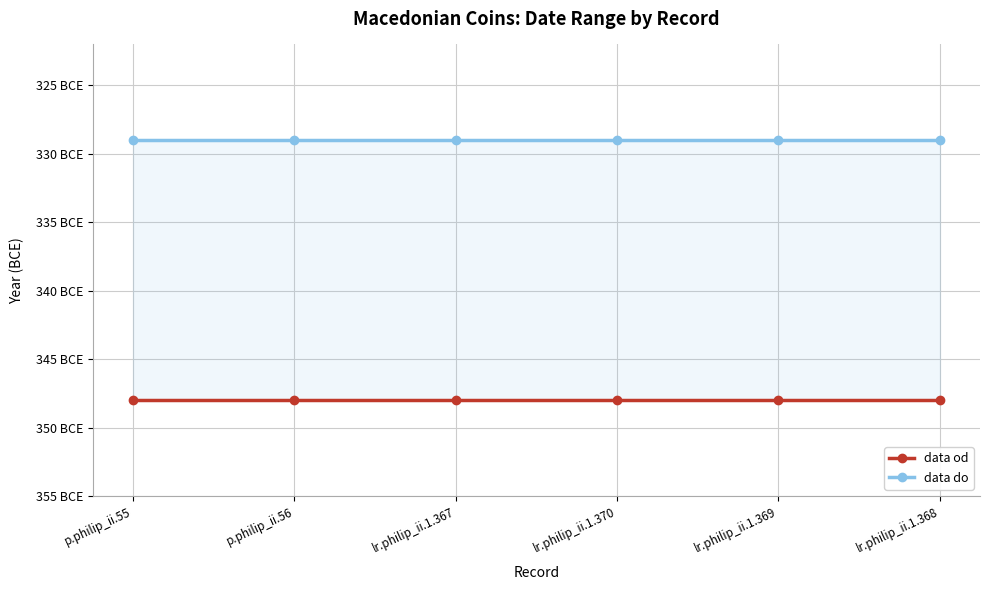

What is the minimum value for data od?

-348